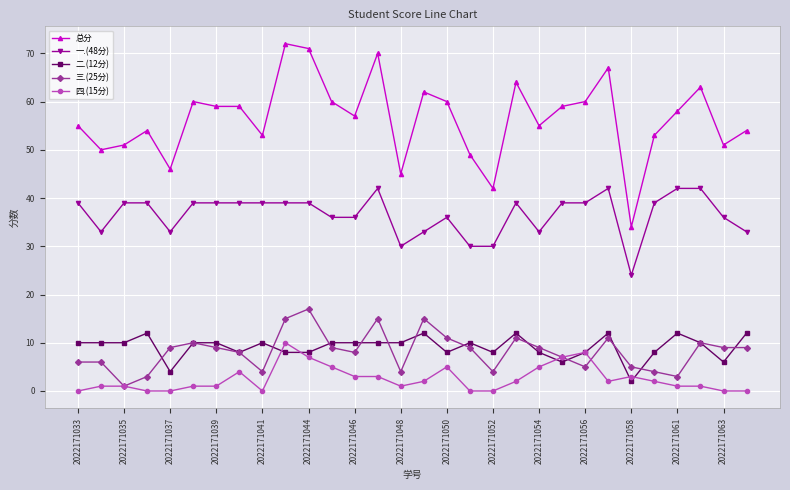

True or false: 二.(12分) has more than 0 interior local peaks.

True